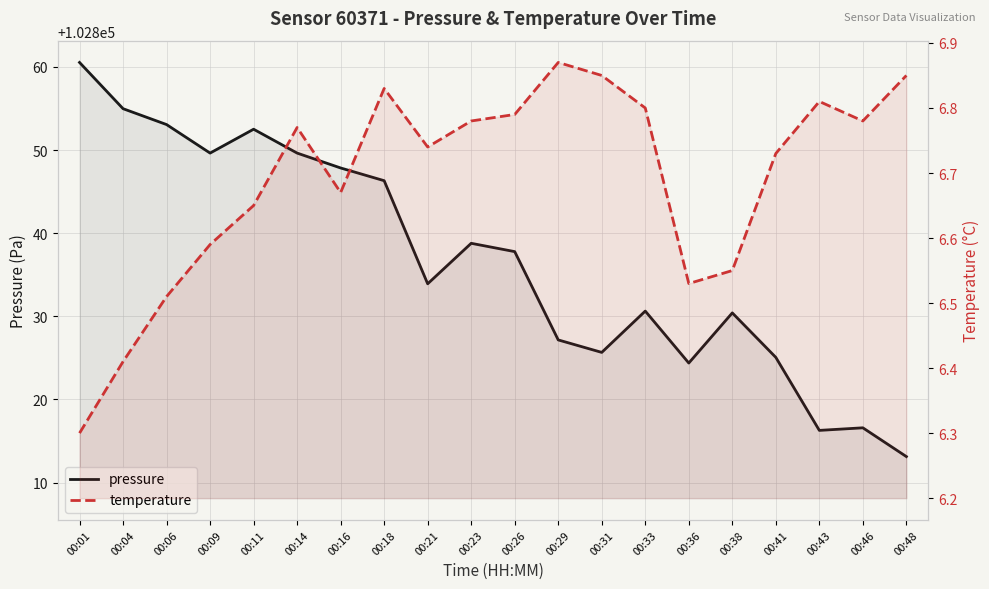

How many interior local valleys does the pressure series have?

5